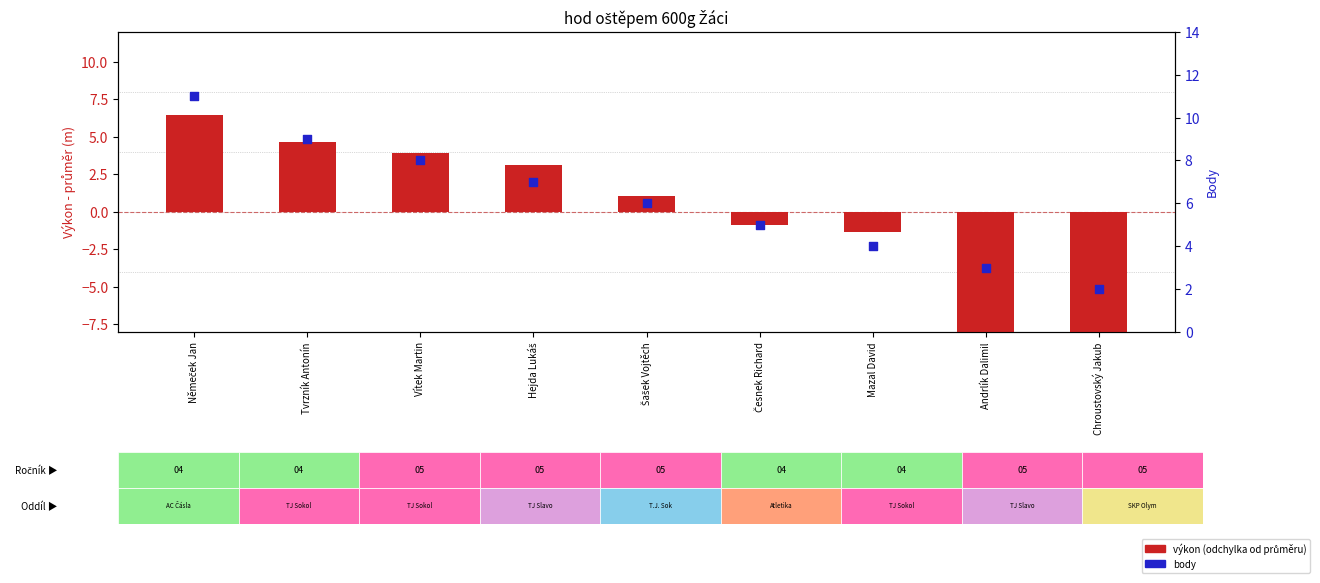

What are all the series names shown in the legend?

Výkon (odchylka od průměru), Body